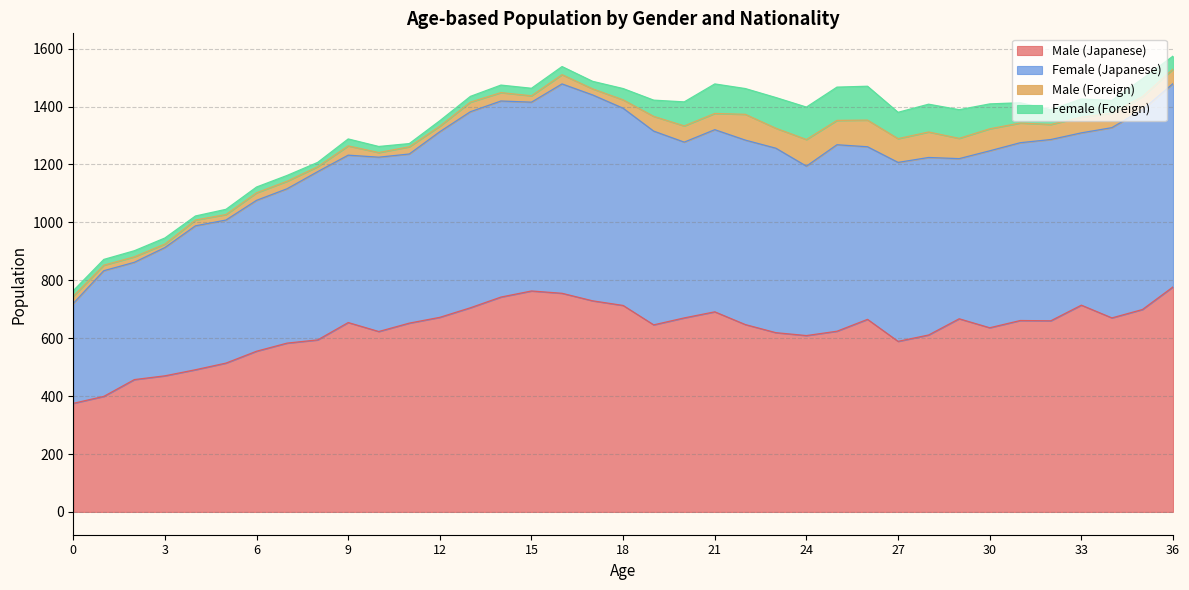

What is the spread (max minus min) of values at 4?

483